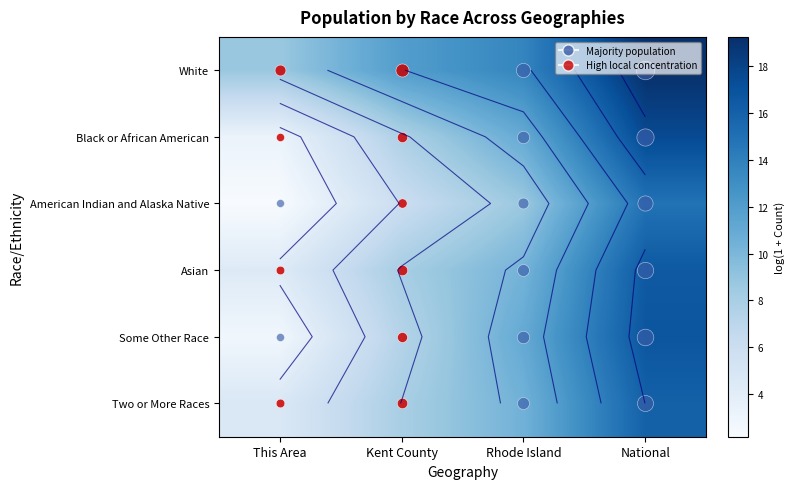

Between This Area and Kent County, which series saw the biggest shift?

Some Other Race